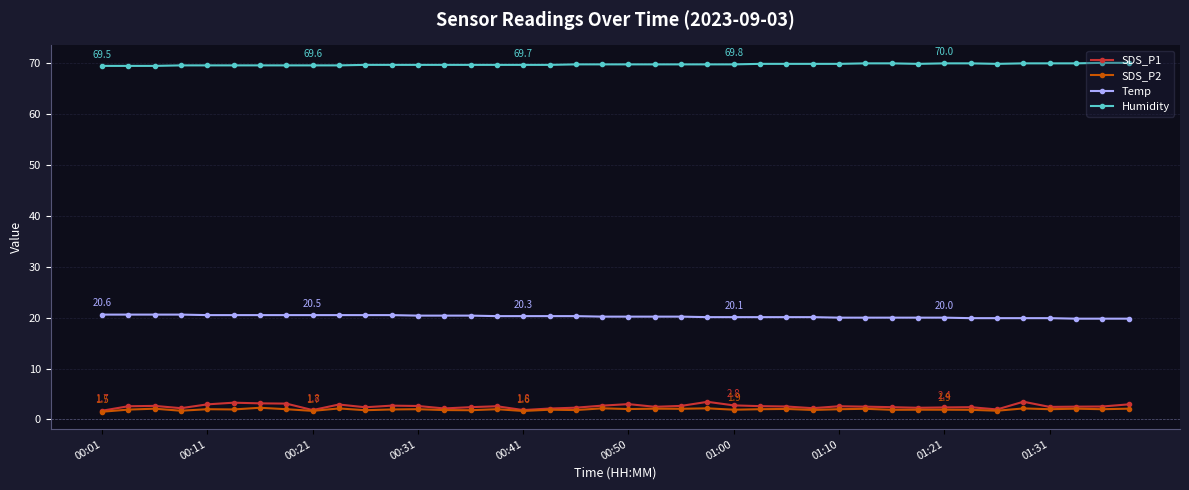

What is the difference between the maximum and minimum values in the SDS_P2 series?

0.8